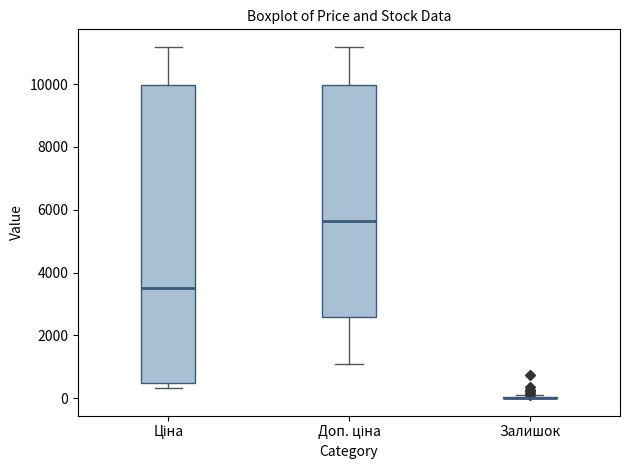

Reading left to right, read every box against the y-axis: the position of its median line, the range the box covers, and the ends of its whiskers. The values are not printed on the chart, so give them approximately, as read against the axis.

Ціна: median 3600, box 400 to 10000, whiskers 400 (just below the box's lower edge) to 11200
Доп. ціна: median 5600, box 2600 to 10000, whiskers 1000 to 11200
Залишок: box collapsed to a line at 0, whiskers 0 to 0